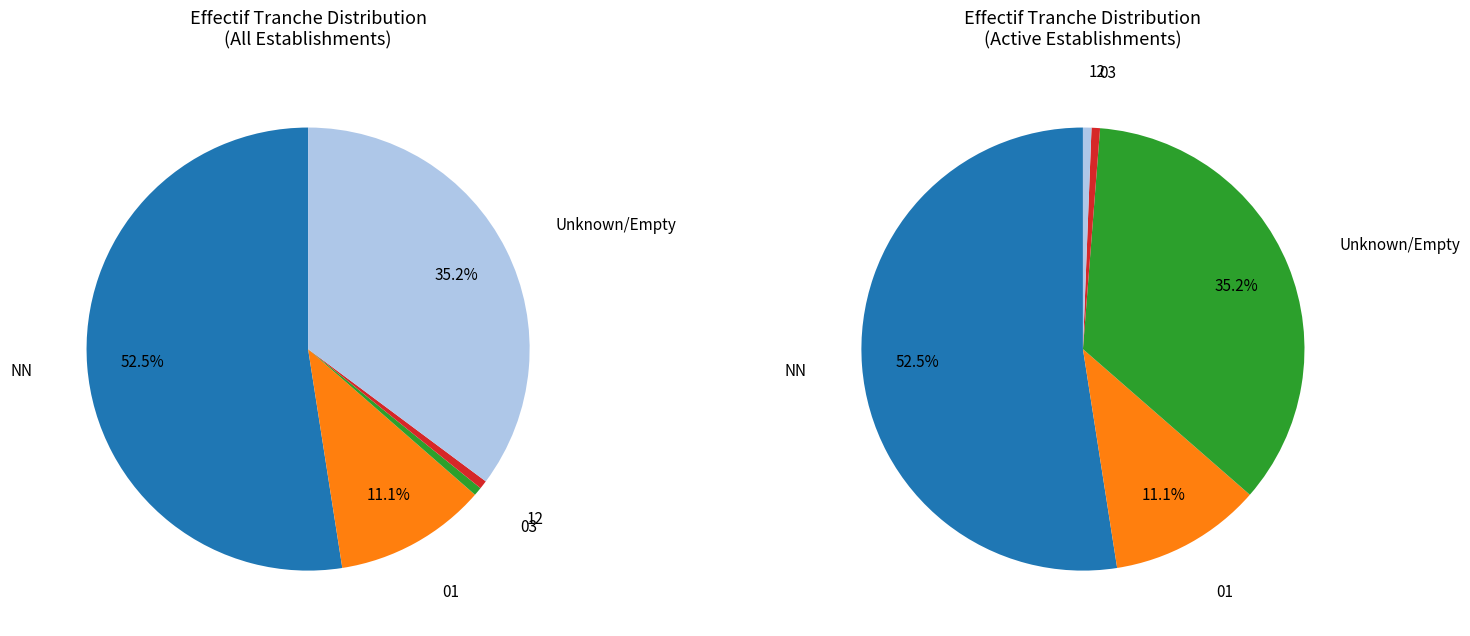

What percentage is the NN slice, to the nearest percent?

52%